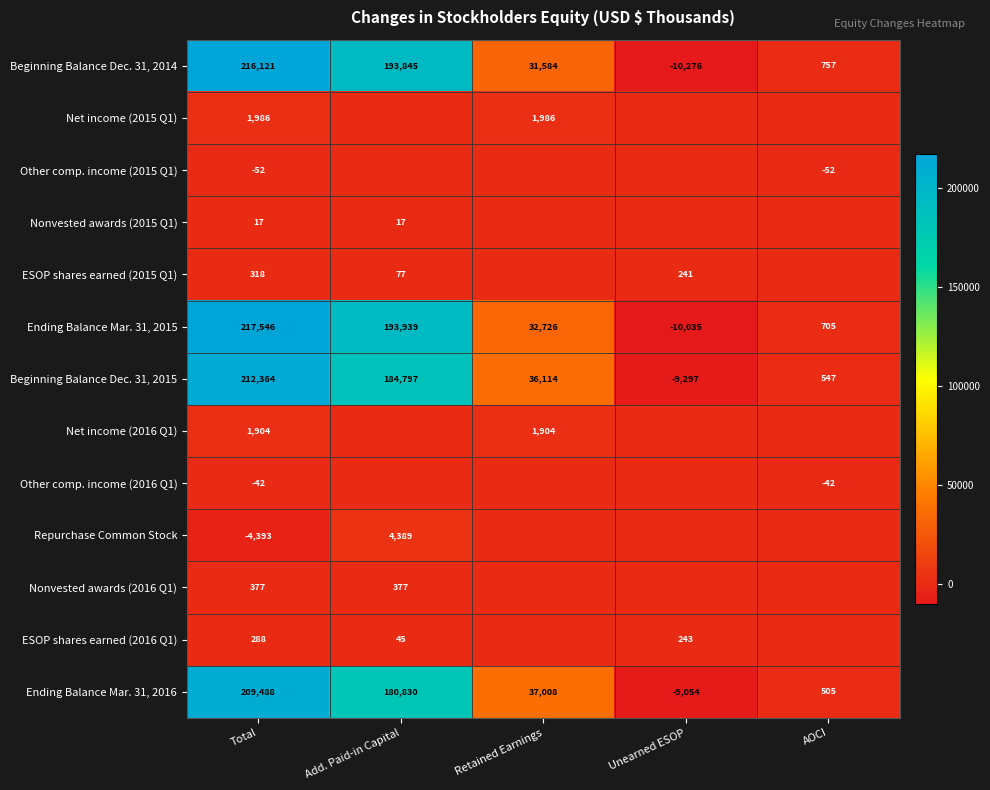

At how many categories does at least one series exceed -1171?

5